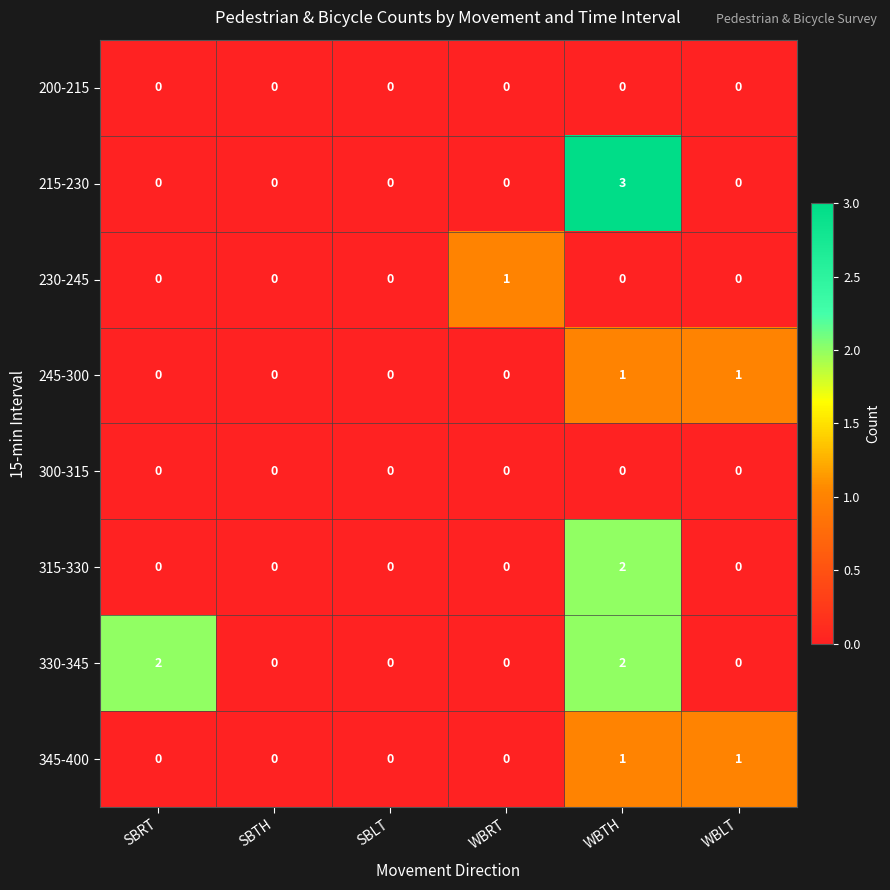

What is the total value across all series at WBRT?

1